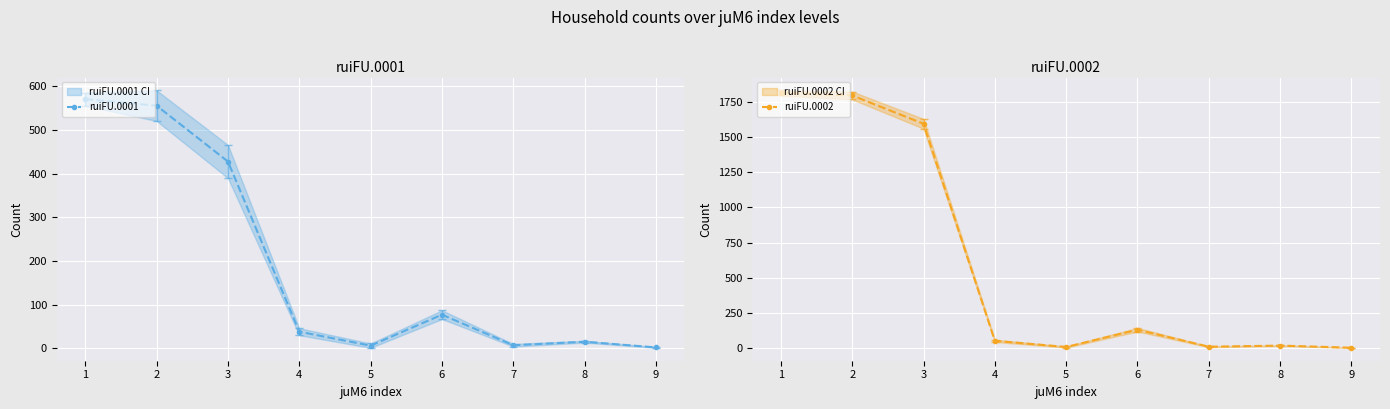

Rank the categories by ruiFU.0001 value from lowest to highest.

9, 5, 7, 8, 4, 6, 3, 2, 1